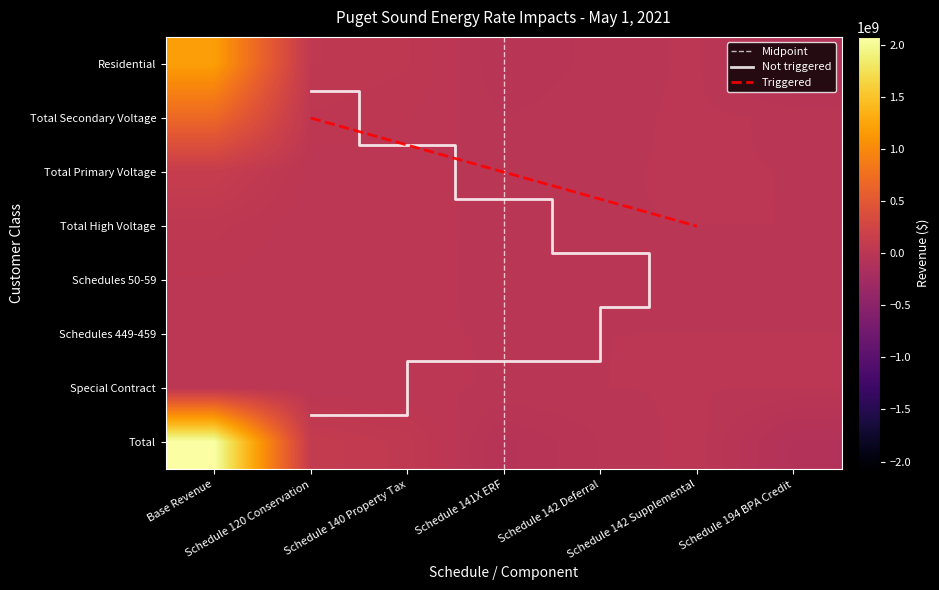

How many negative values does the Schedules 449-459 series have?

2